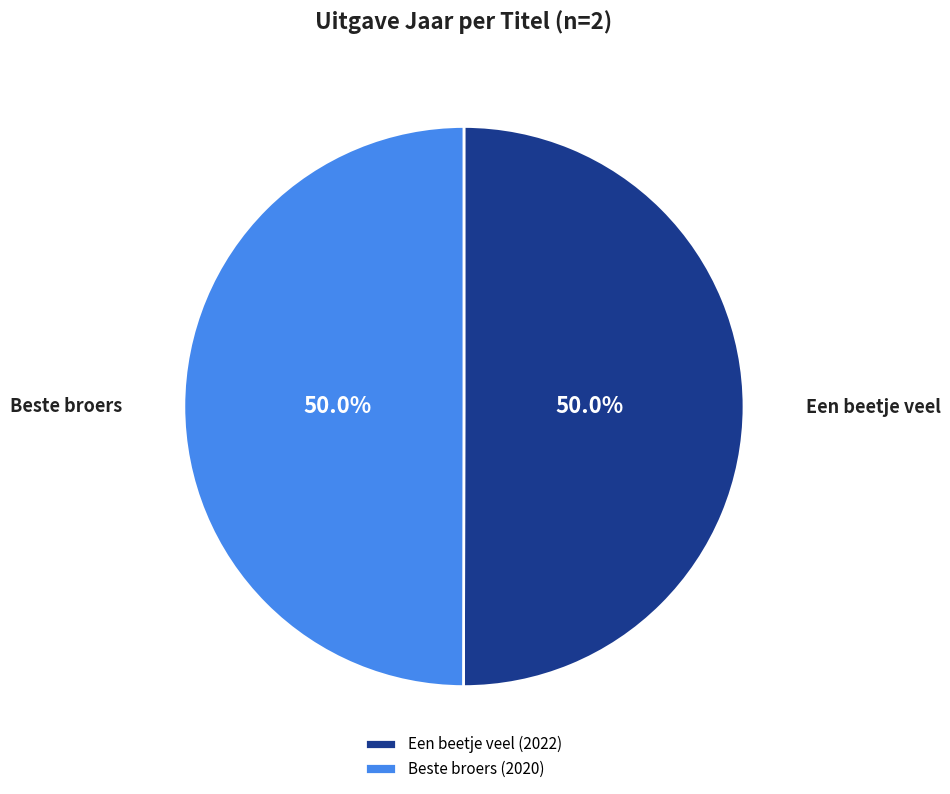

To the nearest percent, what is the average slice percentage?

50%